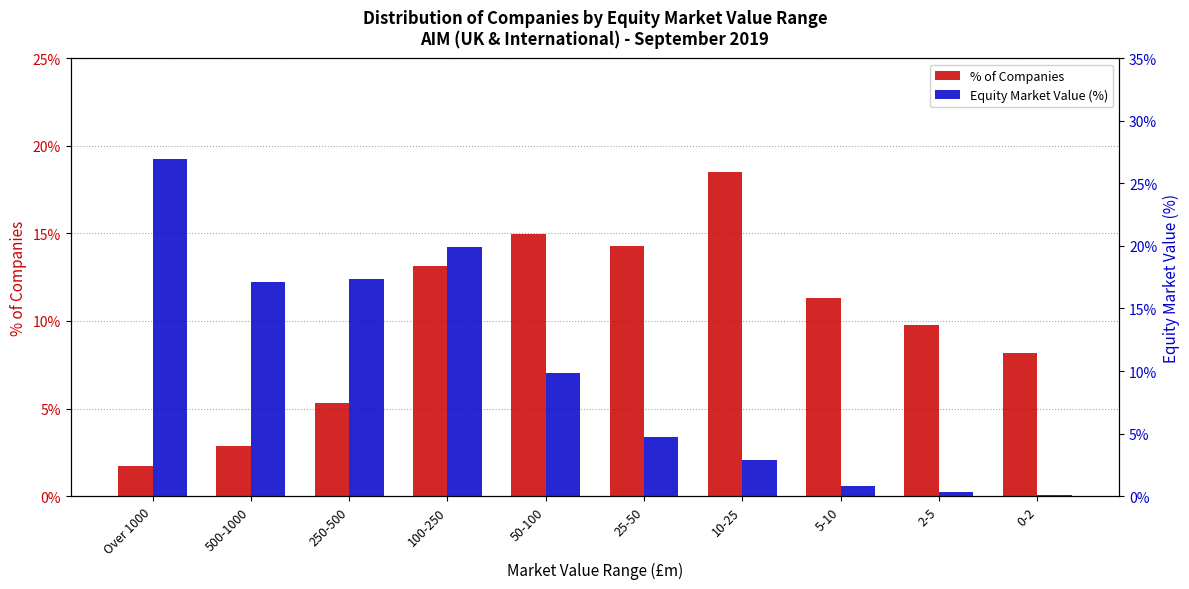

Where does the Equity Market Value (%) series first go above 9?

Over 1000